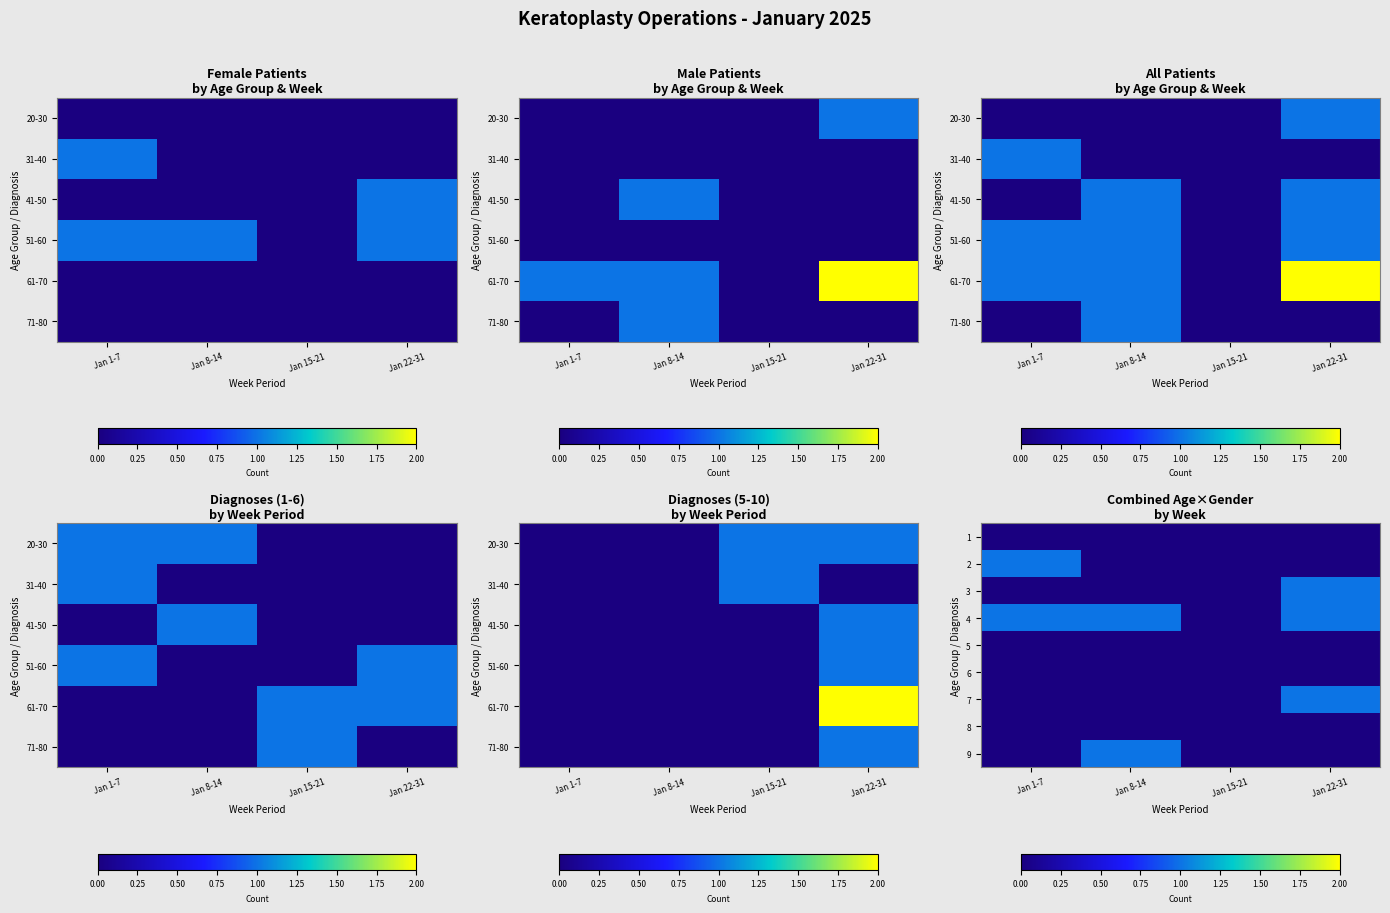

What is the highest value of the 4 series?

1